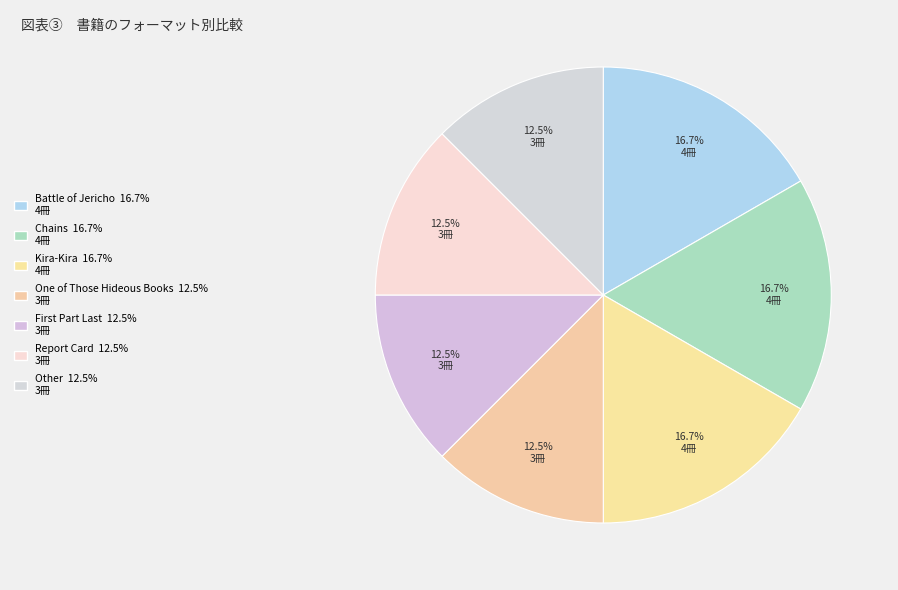

Count the number of slices in the pie.

7